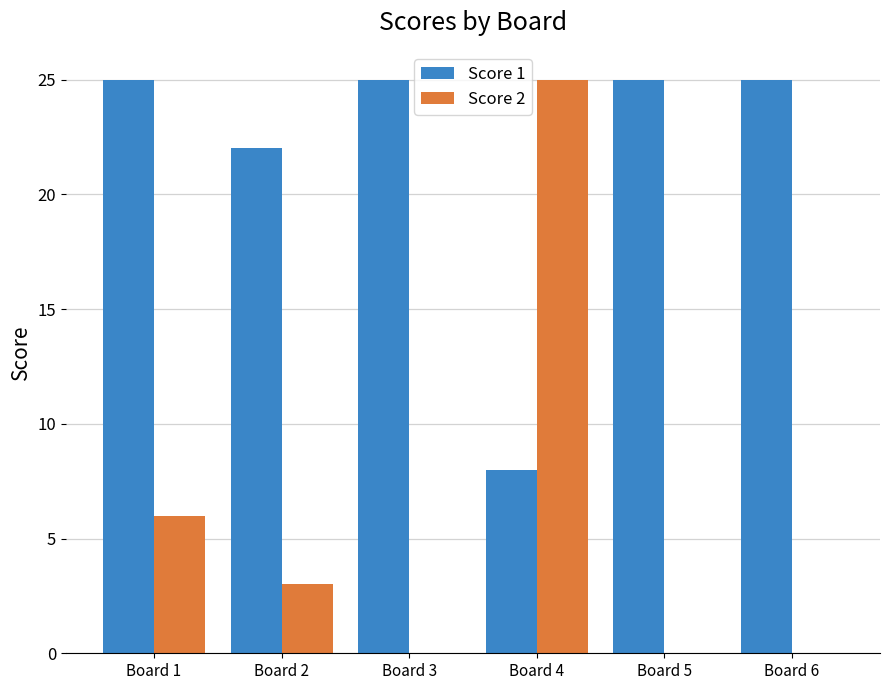

How many groups of bars are there?

6